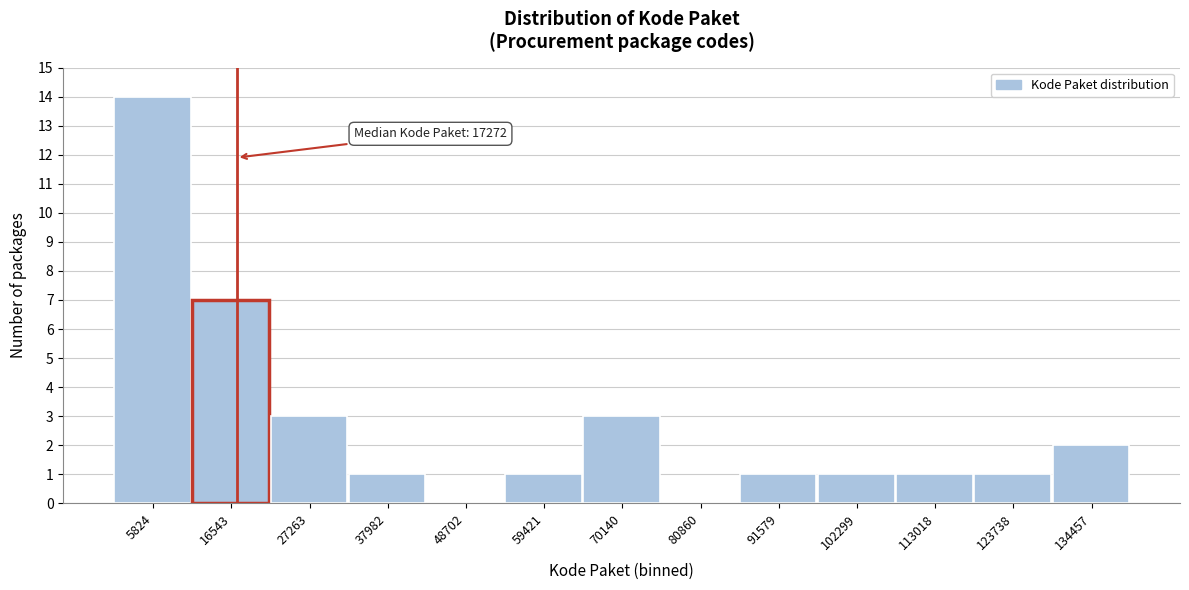

Over which range of the x-axis is the bar tallest?

0 to 12000